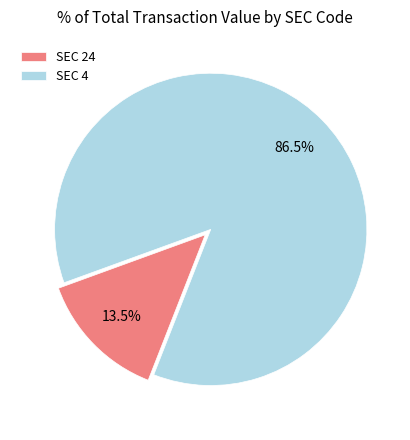

Between SEC 24 and SEC 4, which is larger?

SEC 4